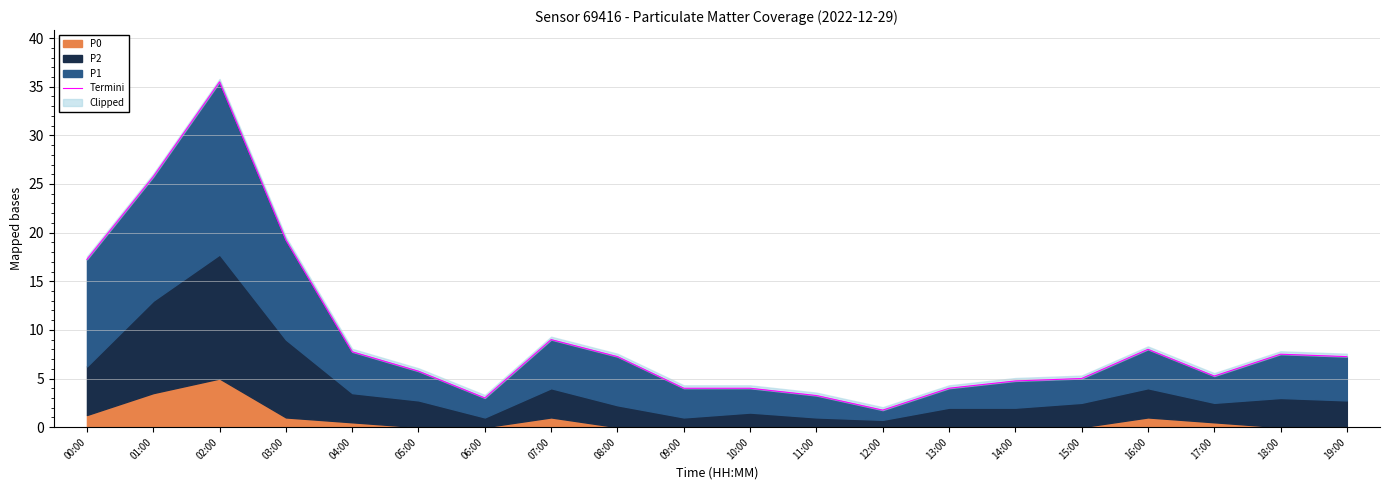

Which category has the lowest value across all series?

12:00